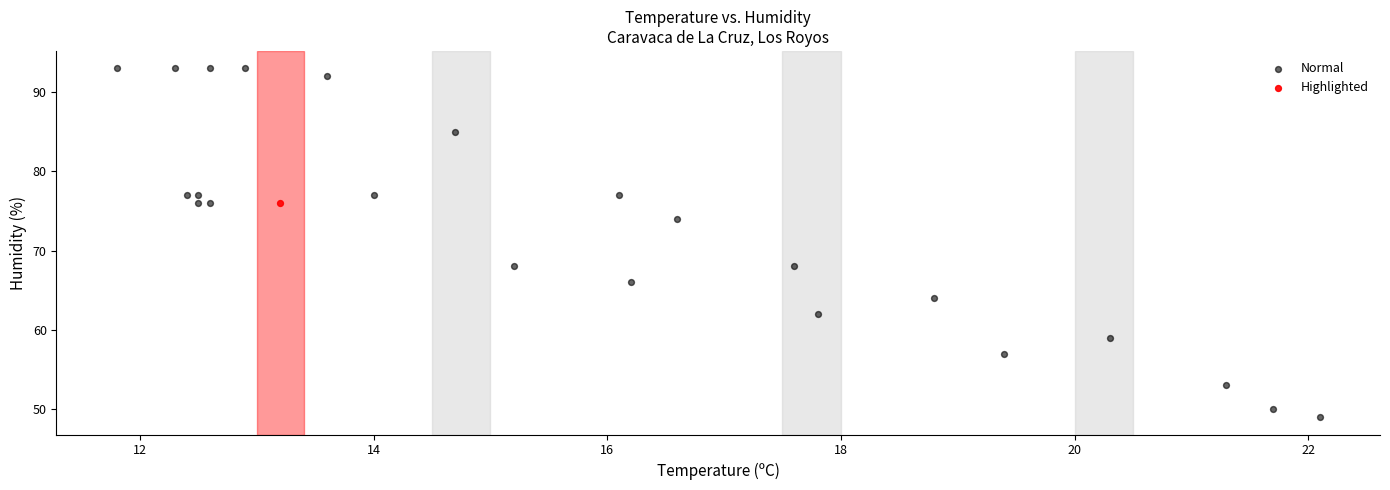

What are all the series names shown in the legend?

Normal, Highlighted